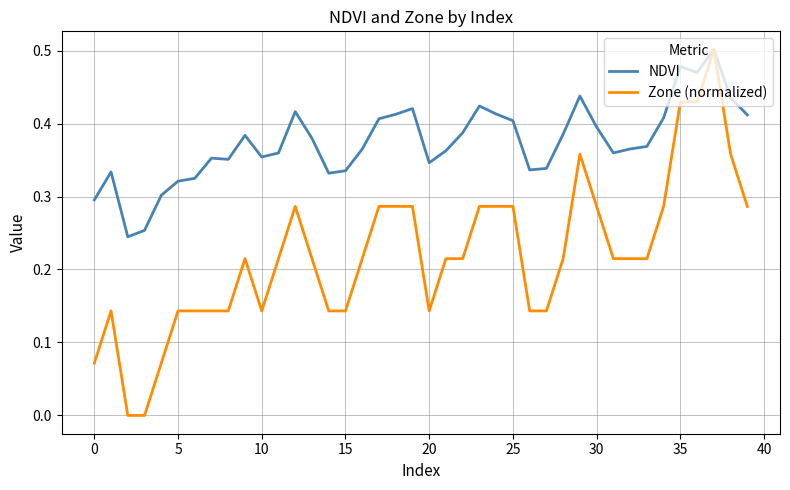

How many lines are shown in the chart?

2